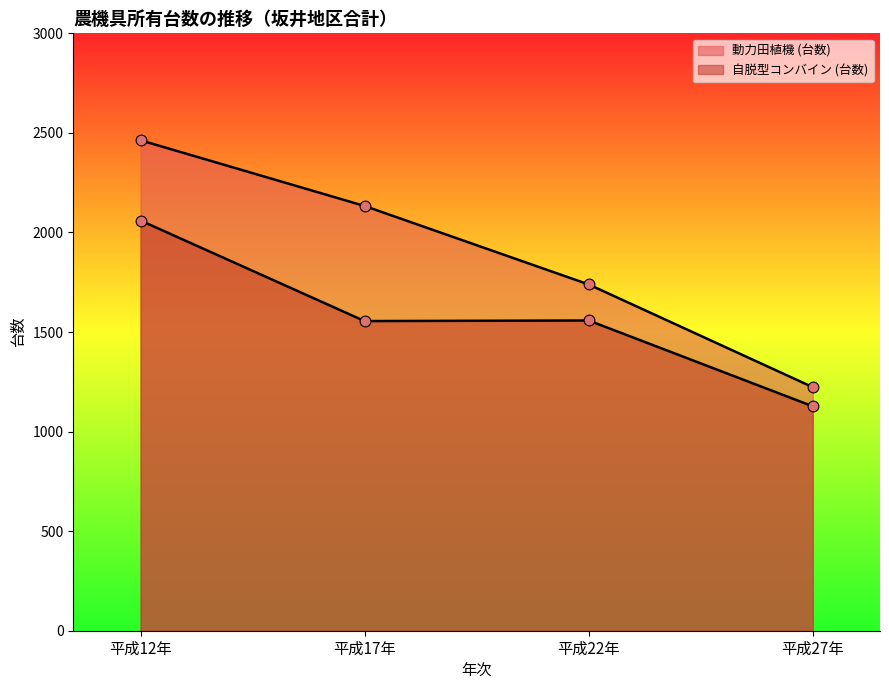

Which series contains the highest Y value?

動力田植機 (台数)